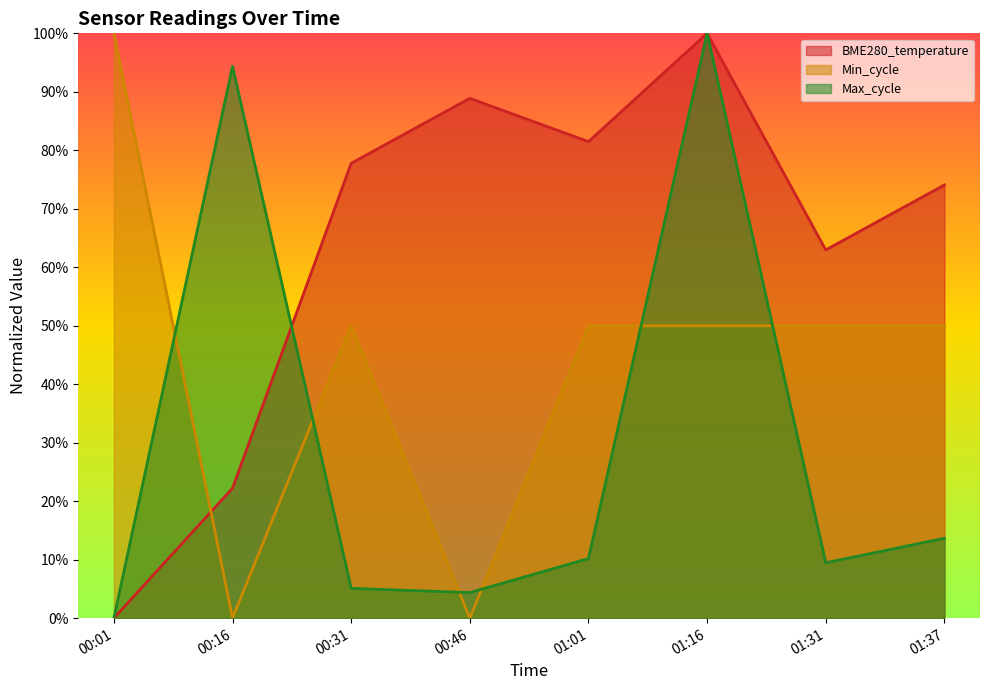

Where does the Max_cycle series first go above 10?

00:16